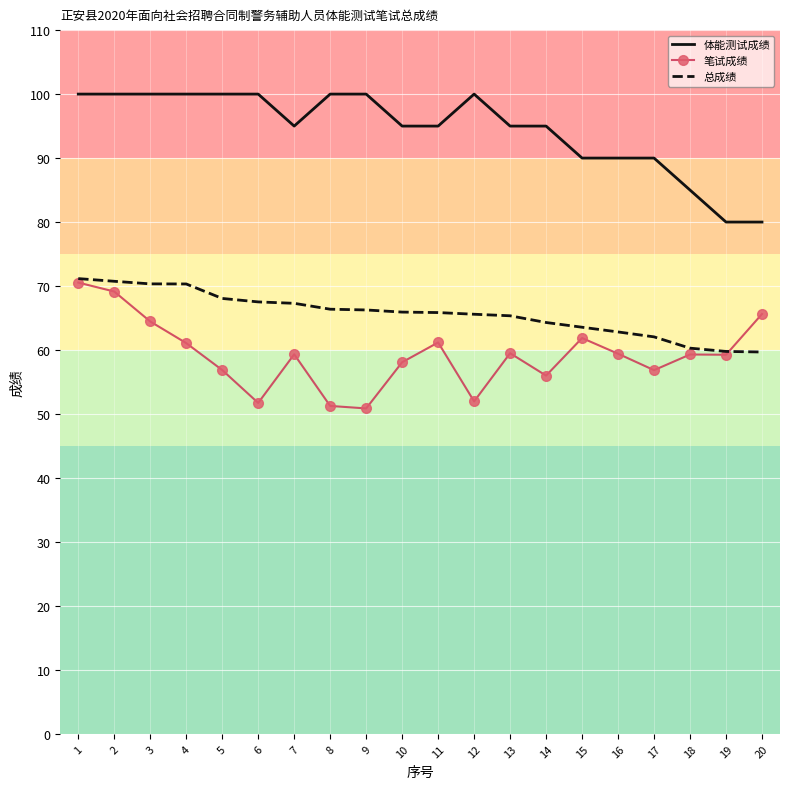

True or false: 体能测试成绩 and 总成绩 intersect in this chart.

False